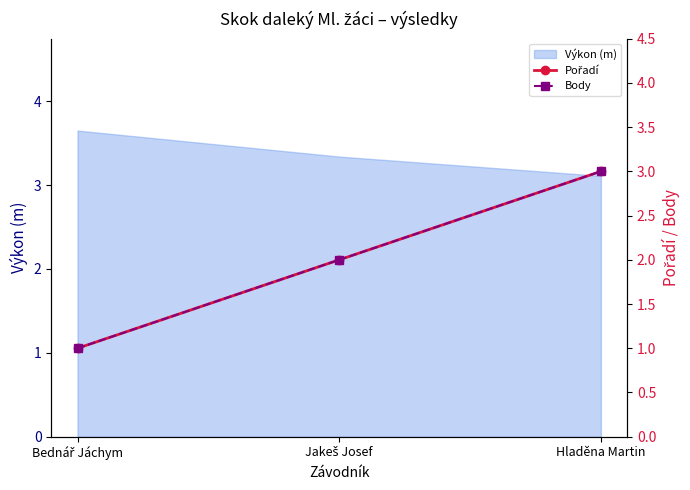

What is the difference between the maximum and second lowest values in the Body series?

1